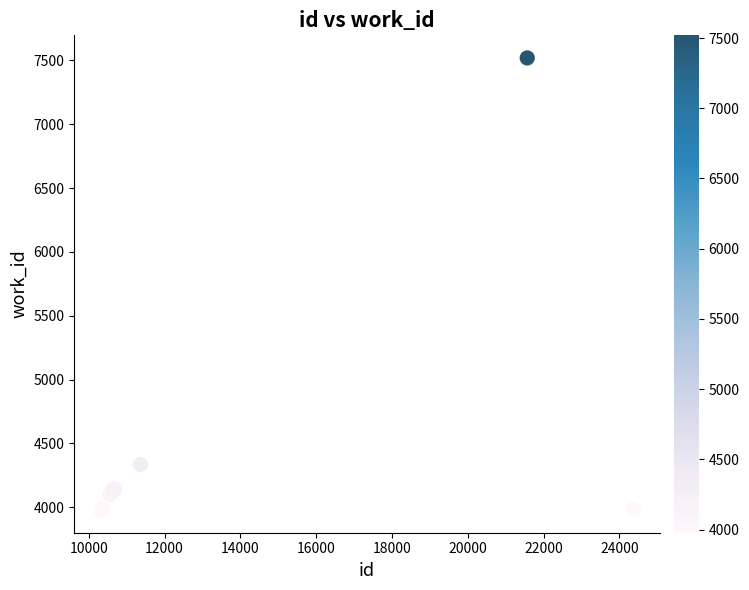

What Y value in the scatter plot is closest to 5748?

4335